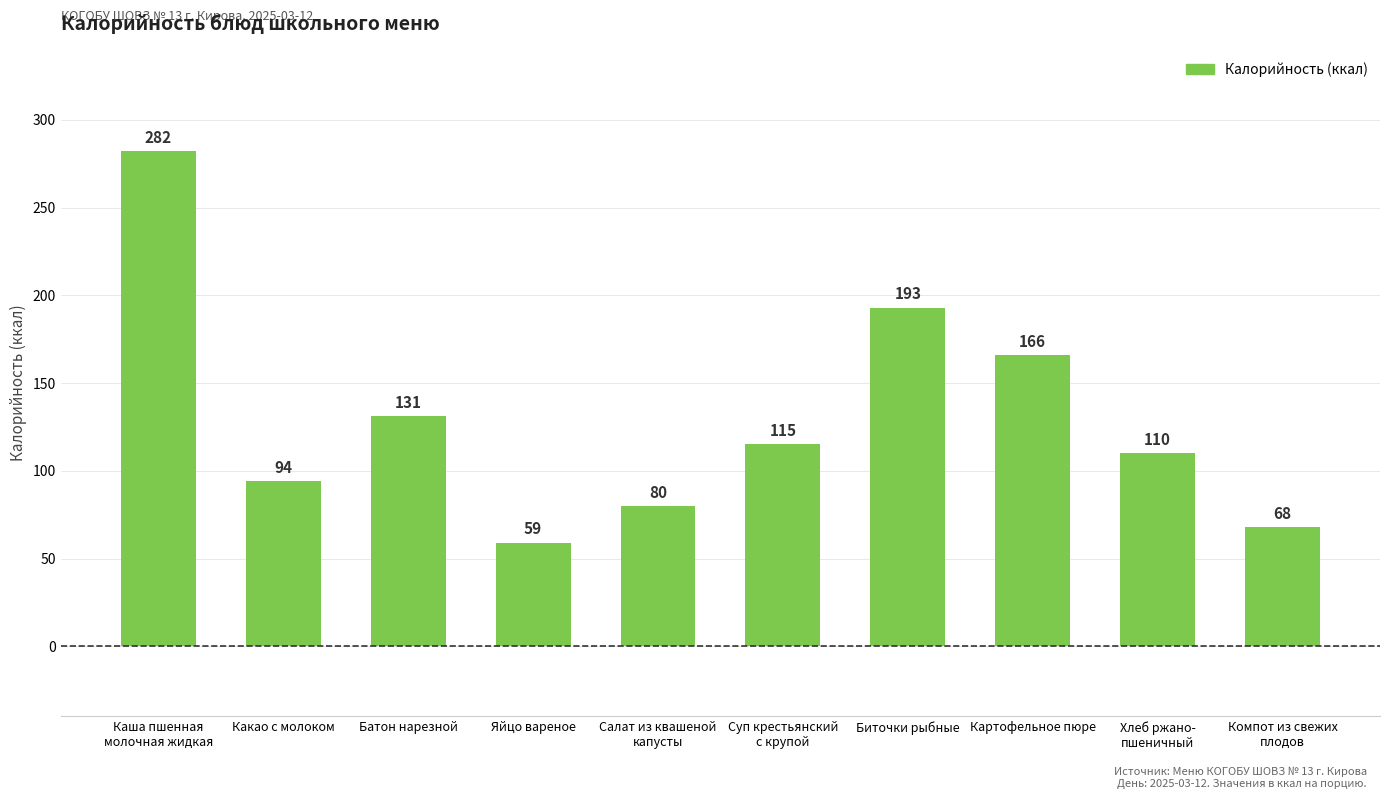

What position from the right is Каша пшенная
молочная жидкая?

10